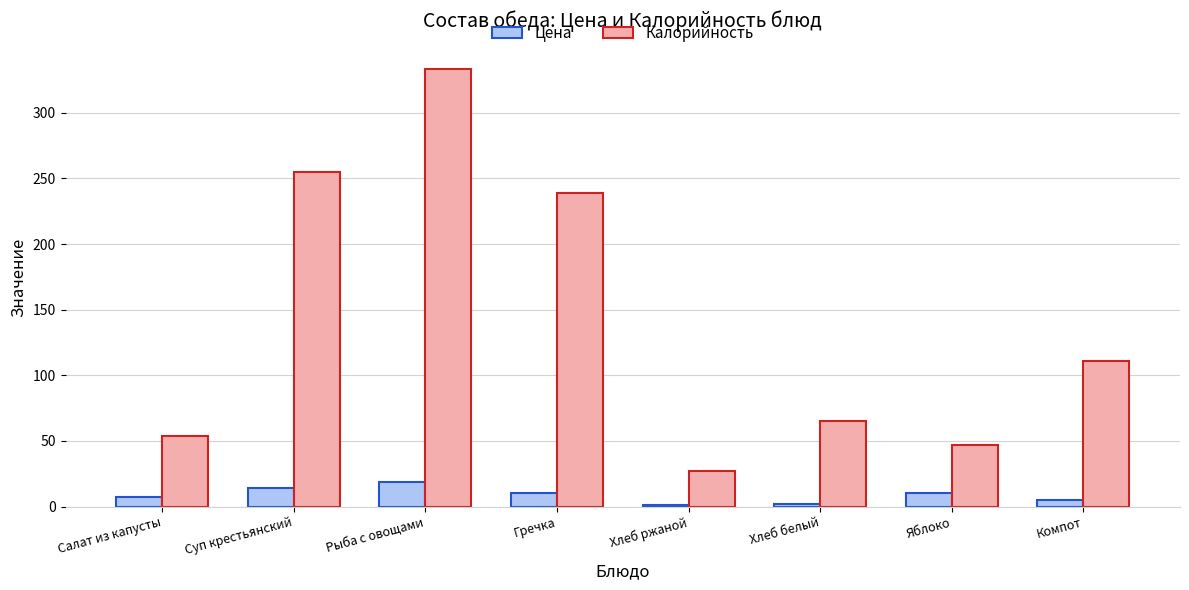

Which series has the largest total across all categories?

Калорийность